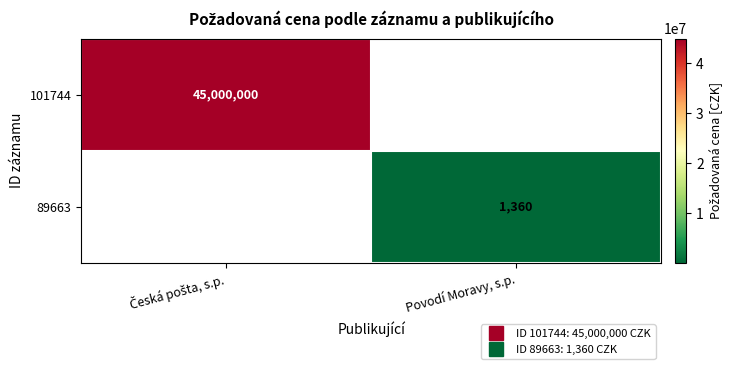

Is it true that 101744 equals 45000000.0 at Česká pošta, s.p.?

True